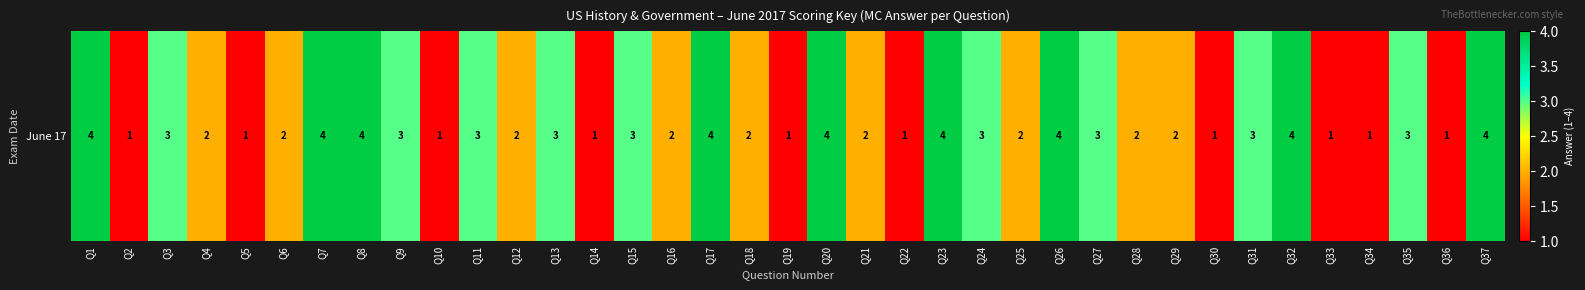

Reading right to left, transcribe all the data shown in this chart.

Q37=4	Q36=1	Q35=3	Q34=1	Q33=1	Q32=4	Q31=3	Q30=1	Q29=2	Q28=2	Q27=3	Q26=4	Q25=2	Q24=3	Q23=4	Q22=1	Q21=2	Q20=4	Q19=1	Q18=2	Q17=4	Q16=2	Q15=3	Q14=1	Q13=3	Q12=2	Q11=3	Q10=1	Q9=3	Q8=4	Q7=4	Q6=2	Q5=1	Q4=2	Q3=3	Q2=1	Q1=4